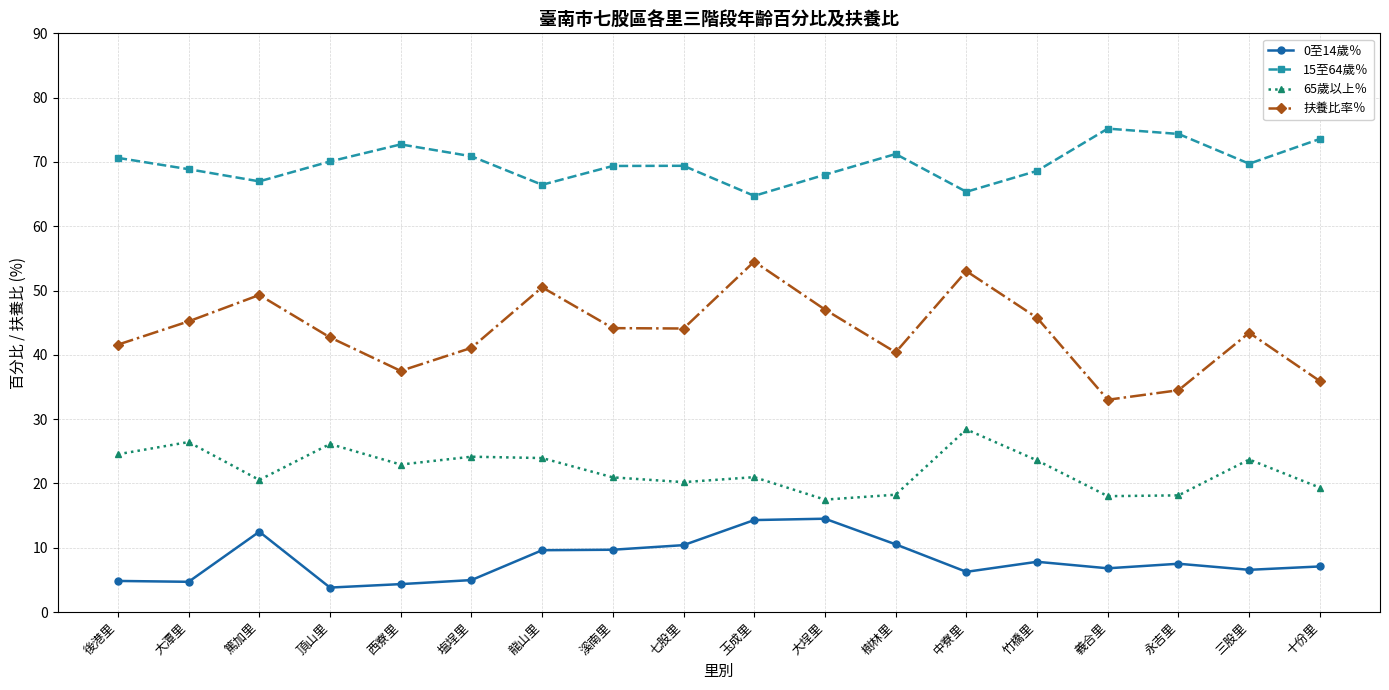

What is the maximum value shown in the chart?

75.2